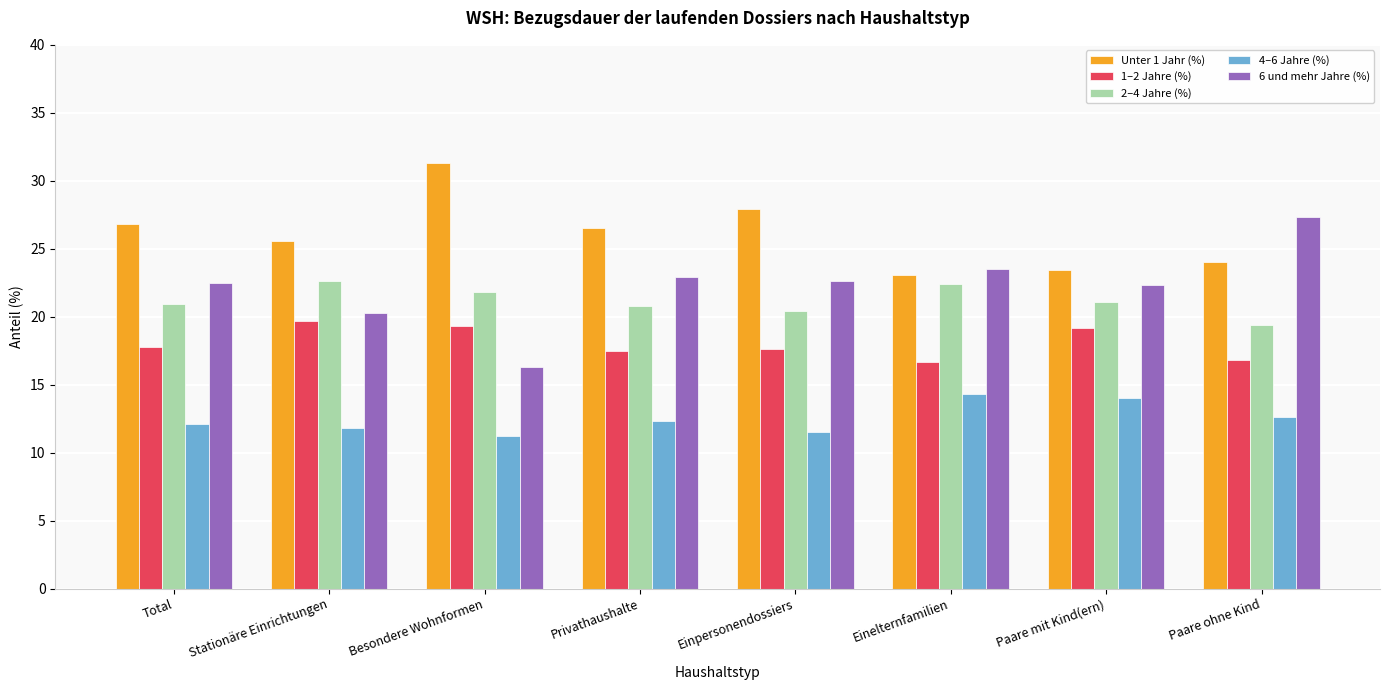

How many bars are there in total?

40